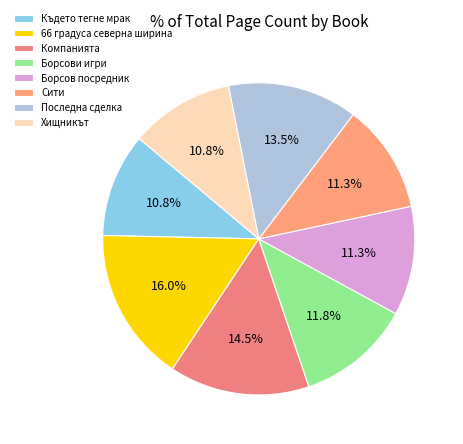

To the nearest percent, what is the combined percentage of 66 градуса северна ширина and Последна сделка?

29%